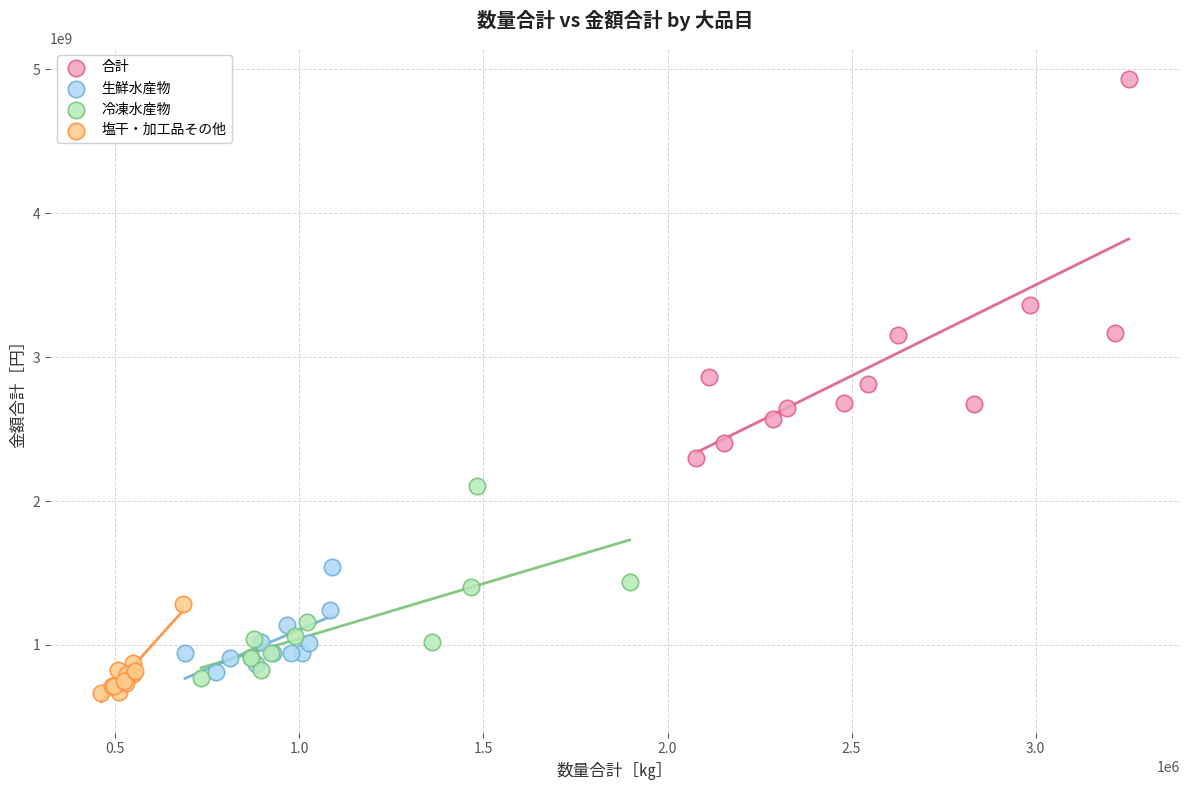

Which series has the largest Y range (max minus min)?

合計